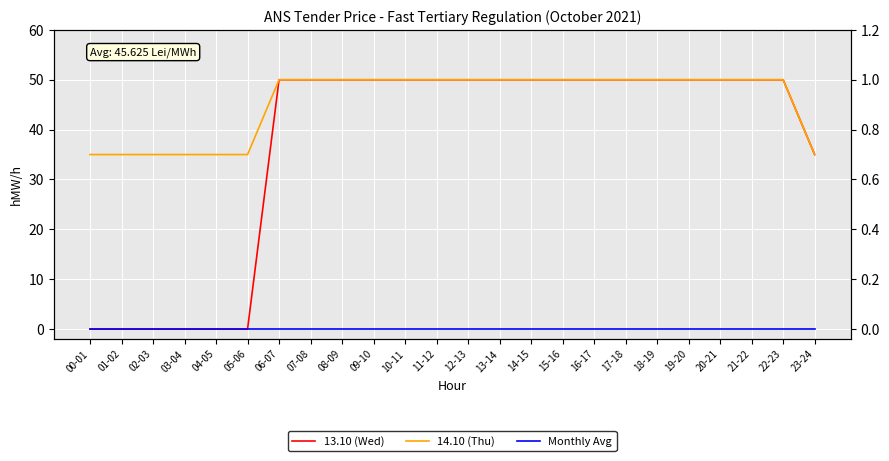

Reading right to left, transcribe all the data shown in this chart.

13.10 (Wed): 35	50	50	50	50	50	50	50	50	50	50	50	50	50	50	50	50	50	0	0	0	0	0	0
14.10 (Thu): 35	50	50	50	50	50	50	50	50	50	50	50	50	50	50	50	50	50	35	35	35	35	35	35
Monthly Avg: 0	0	0	0	0	0	0	0	0	0	0	0	0	0	0	0	0	0	0	0	0	0	0	0